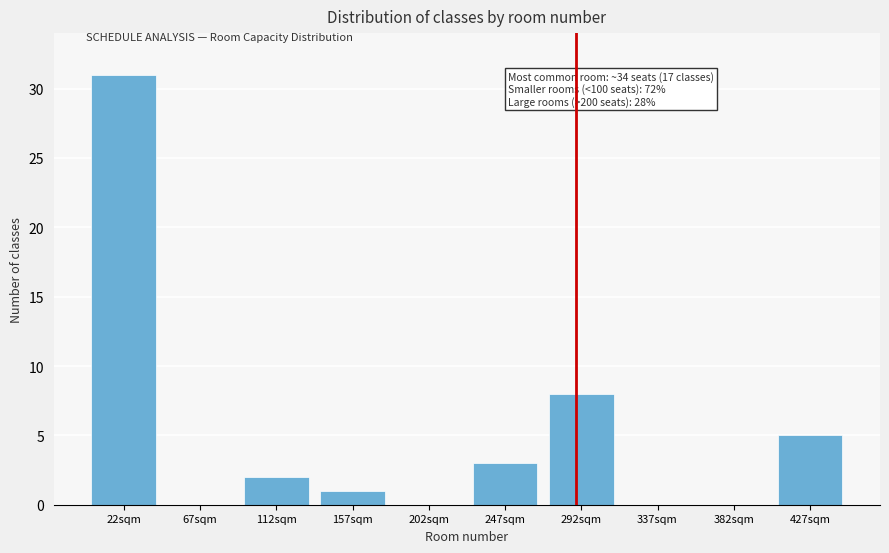

Reading left to right, list all the values displayed in this chart.

22sqm=31	67sqm=0	112sqm=2	157sqm=1	202sqm=0	247sqm=3	292sqm=8	337sqm=0	382sqm=0	427sqm=5